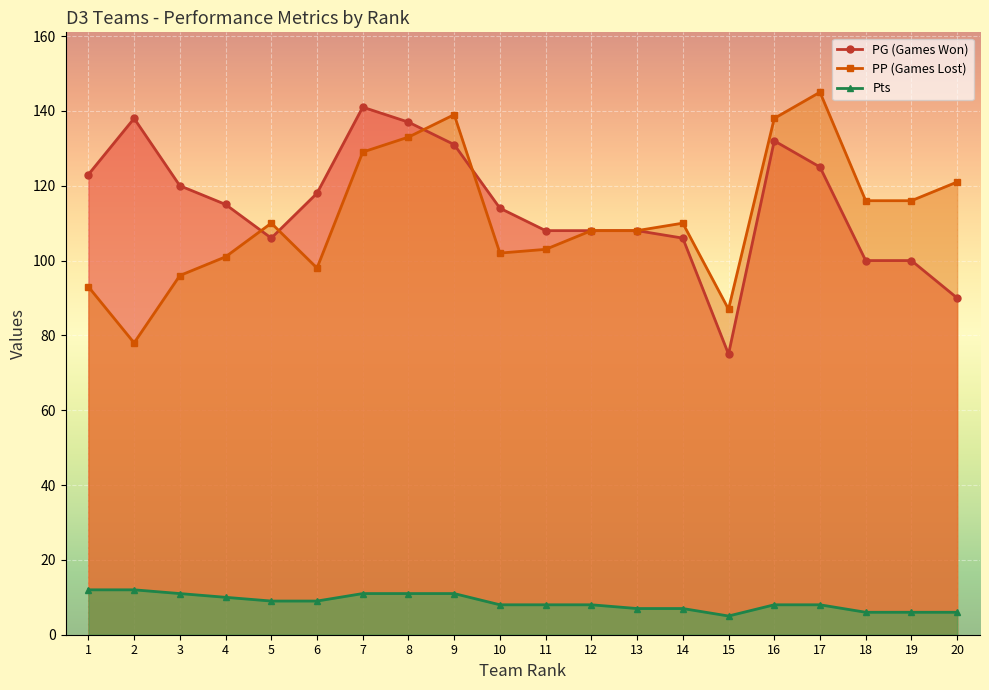

What is the value of the PP (Games Lost) point at the 7th from the left?

129